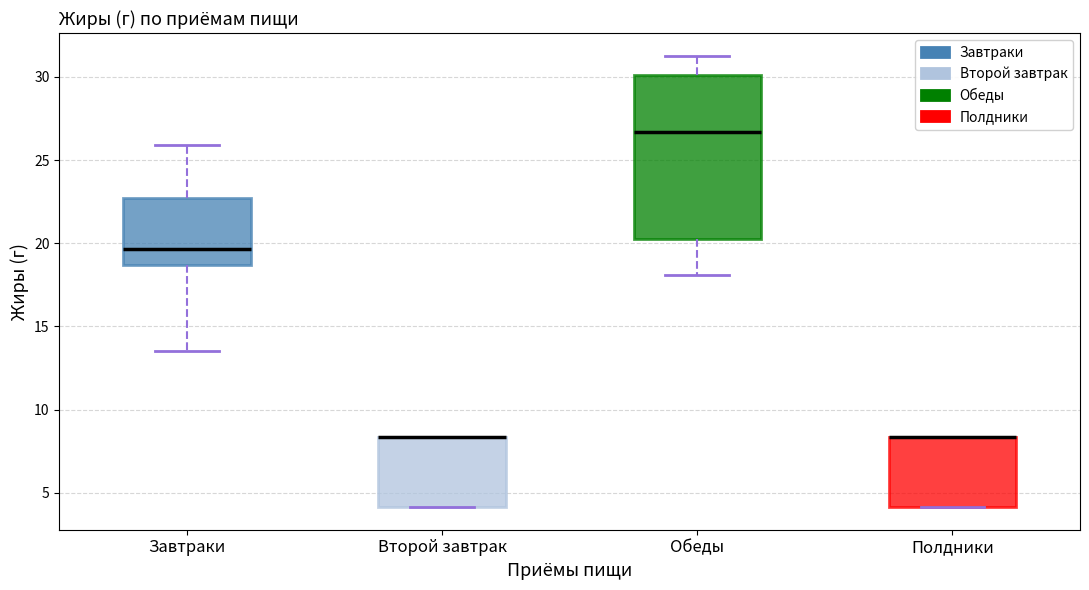

Reading left to right, transcribe this box plot: for each box, give where its median line is, the range the box spans, and where its two whiskers end, as read against the y-axis. The values are not printed on the chart, so give them approximately, as read against the axis.

Завтраки: median 19.5, box 18.5 to 22.5, whiskers 13.5 to 26.0
Второй завтрак: median 8.5 (drawn on the box's upper edge), box 4.0 to 8.5, whiskers 4.0 to 8.5
Обеды: median 26.5, box 20.0 to 30.0, whiskers 18.0 to 31.5
Полдники: median 8.5 (drawn on the box's upper edge), box 4.0 to 8.5, whiskers 4.0 to 8.5